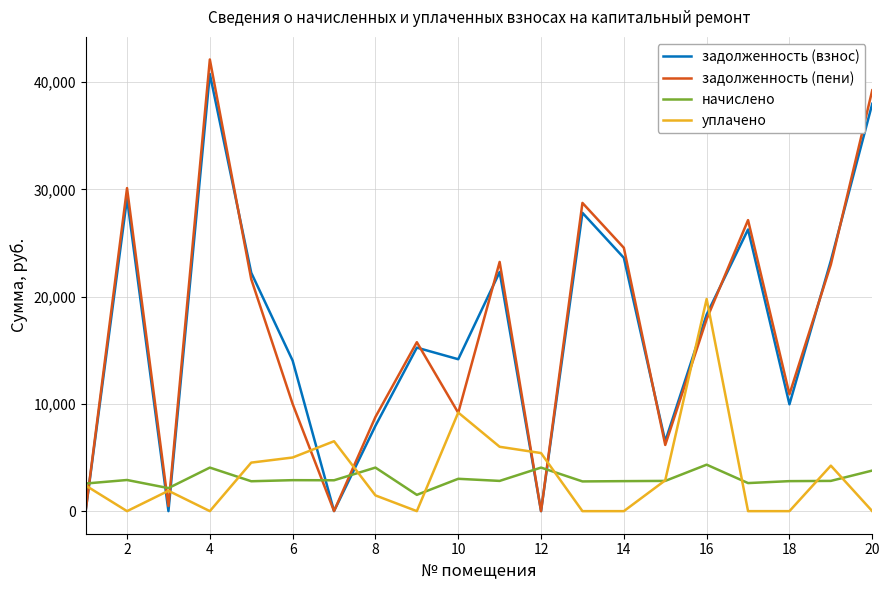

Does the chart have visible grid lines?

Yes